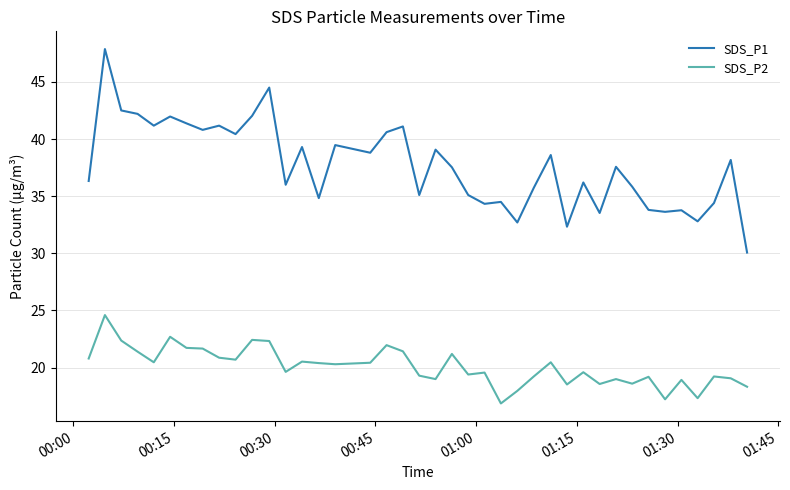

Which series has the widest spread of values?

SDS_P1